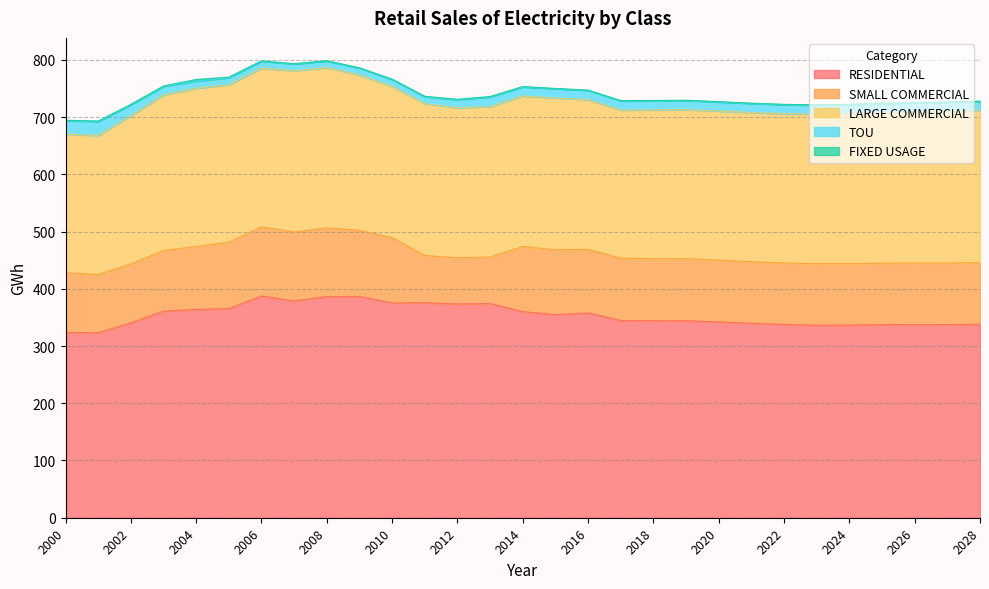

At 2000, list the series in order from largest to smallest.

RESIDENTIAL, LARGE COMMERCIAL, SMALL COMMERCIAL, TOU, FIXED USAGE